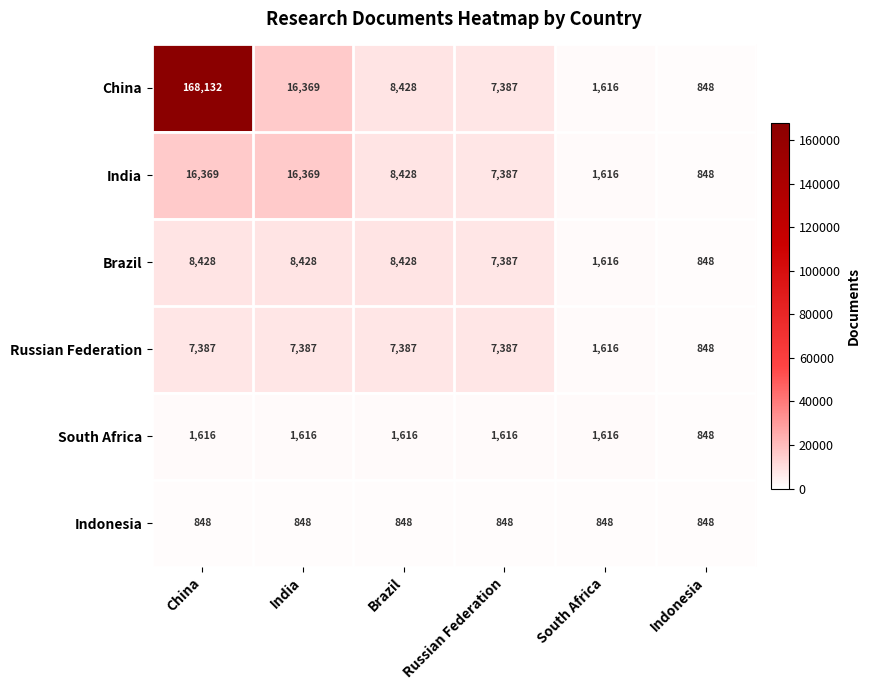

What is the average value of the China series?

33797